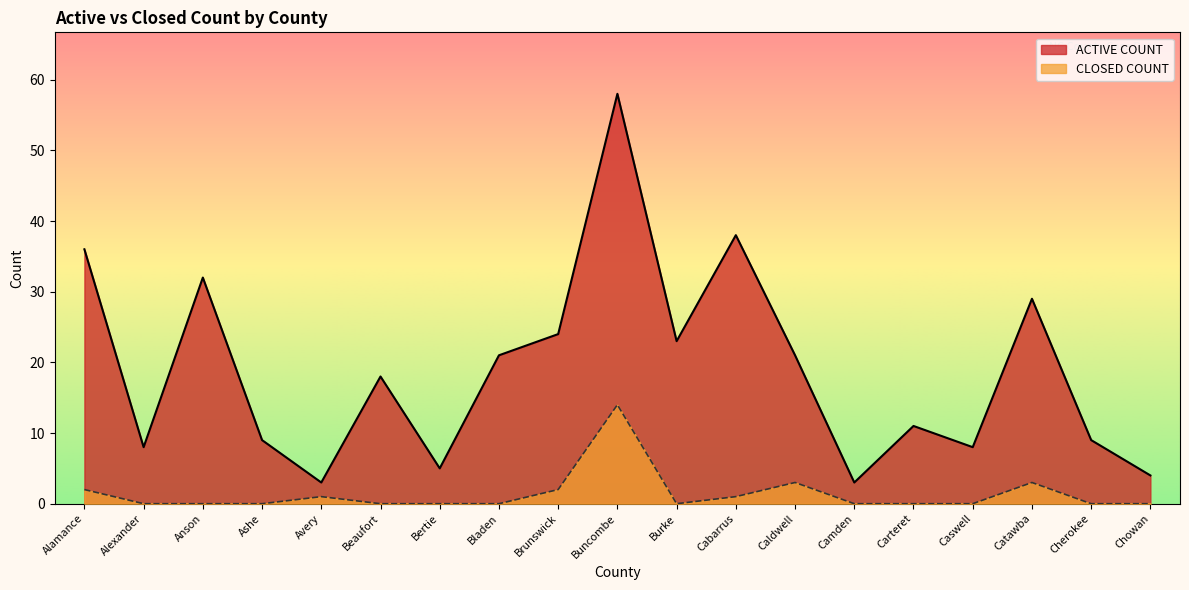

What is the highest value of the CLOSED COUNT series?

14